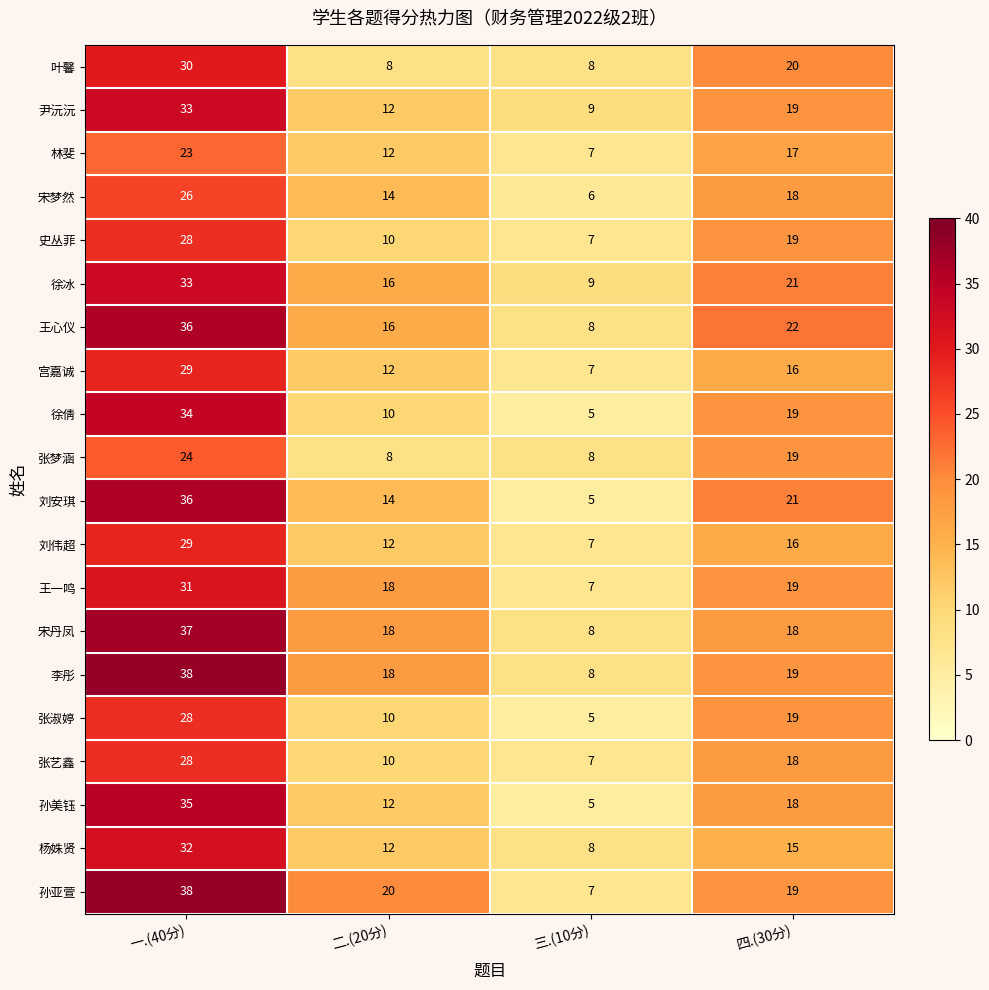

True or false: 宫嘉诚 has a value of 29 at 一.(40分).

True